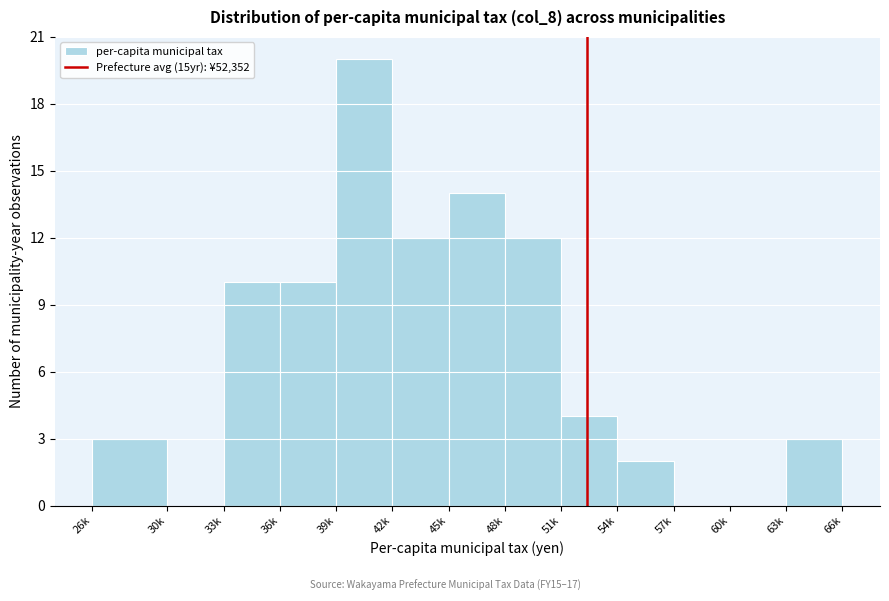

Reading left to right, extract all data points from this chart.

26k=3	30k=0	33k=10	36k=10	39k=20	42k=12	45k=14	48k=12	51k=4	54k=2	57k=0	60k=0	63k=3